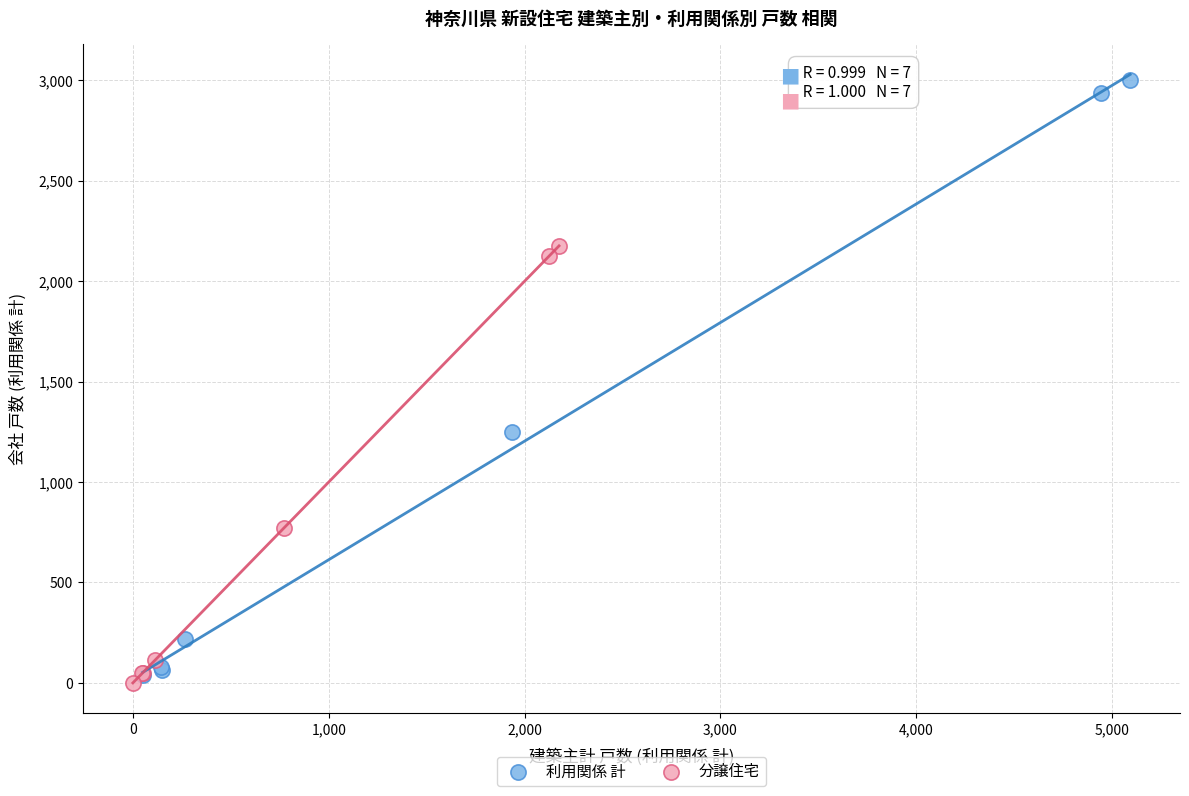

Which series reaches the maximum Y coordinate?

利用関係 計